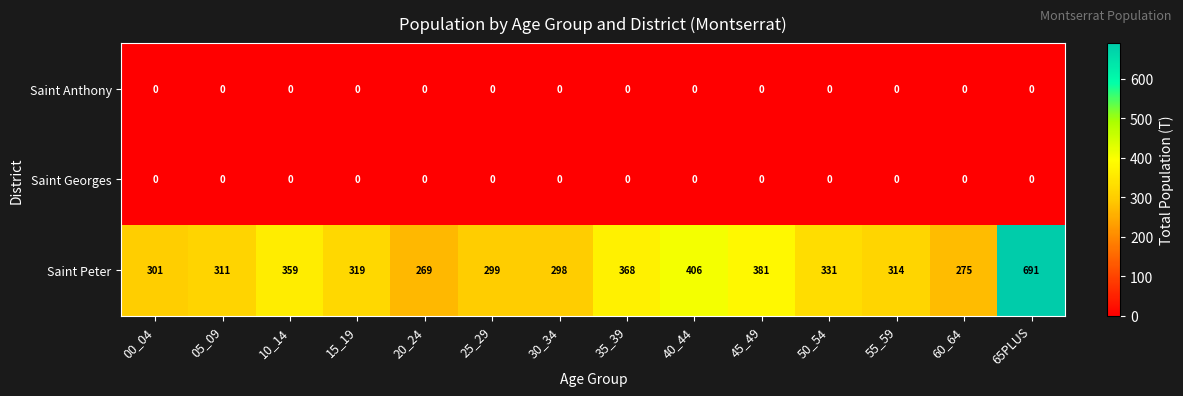

What is the difference between the highest and lowest values at 45_49?

381